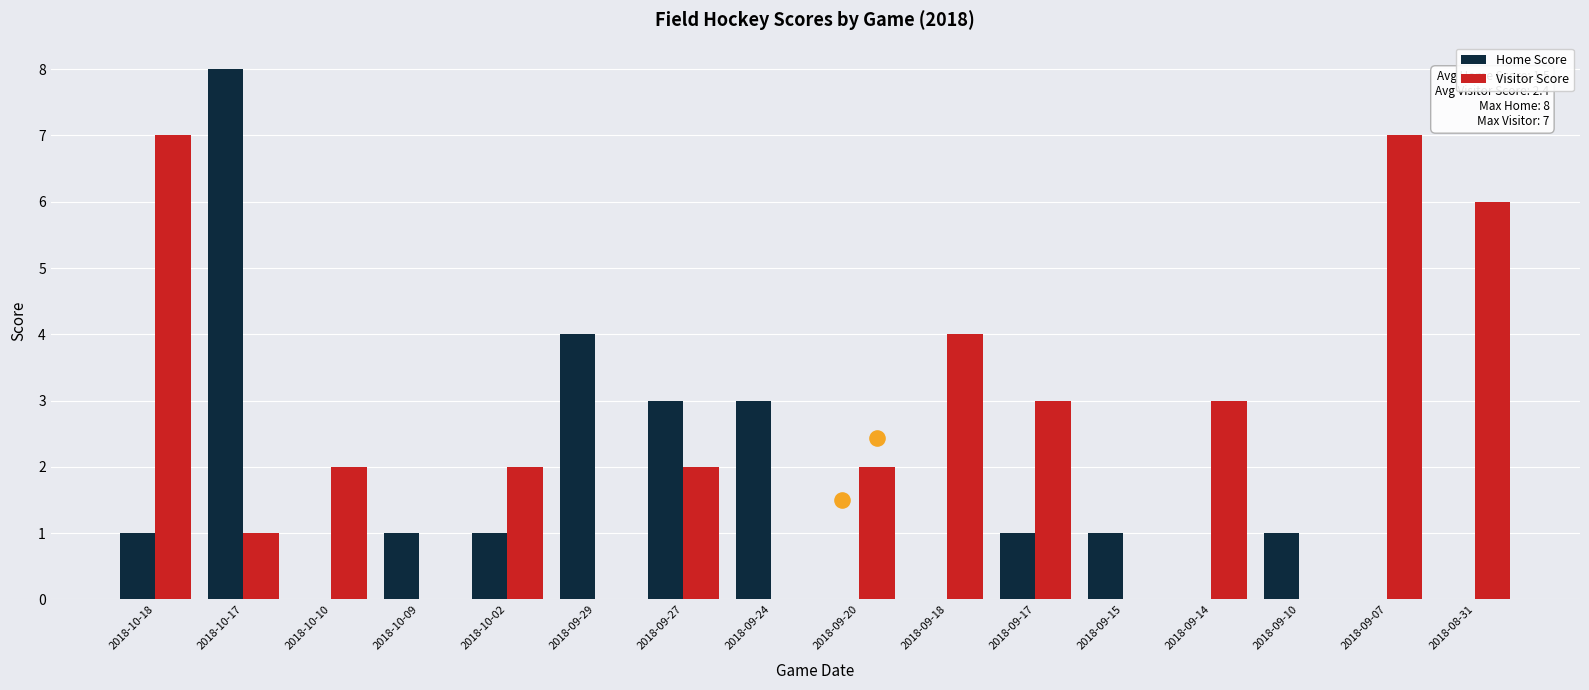

Which series contains the lowest Y value?

Home Score